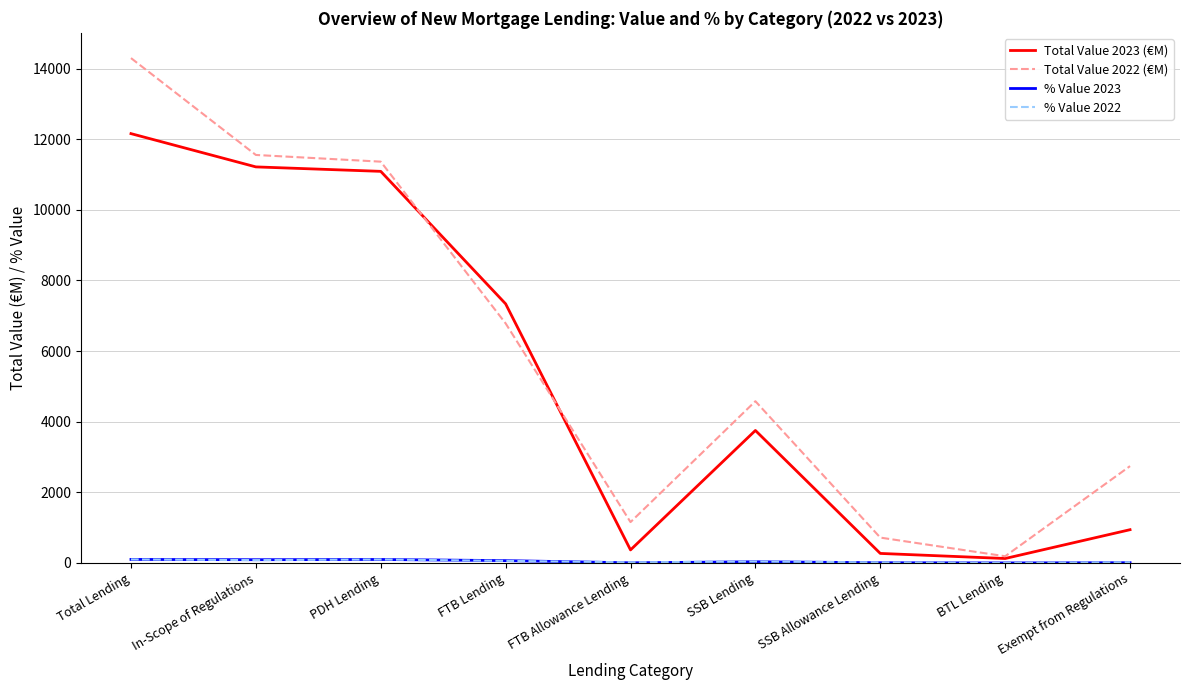

Between FTB Lending and FTB Allowance Lending, which series saw the biggest shift?

Total Value 2023 (€M)